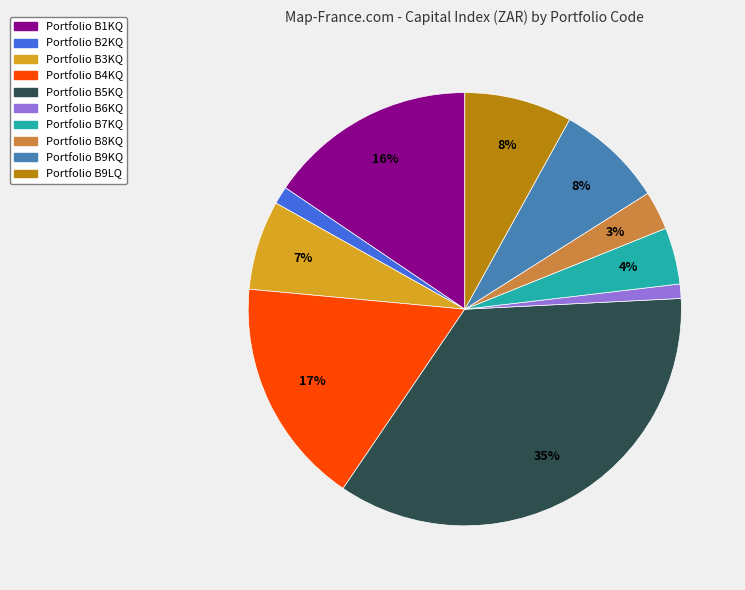

To the nearest percent, what is the average slice percentage?

10%